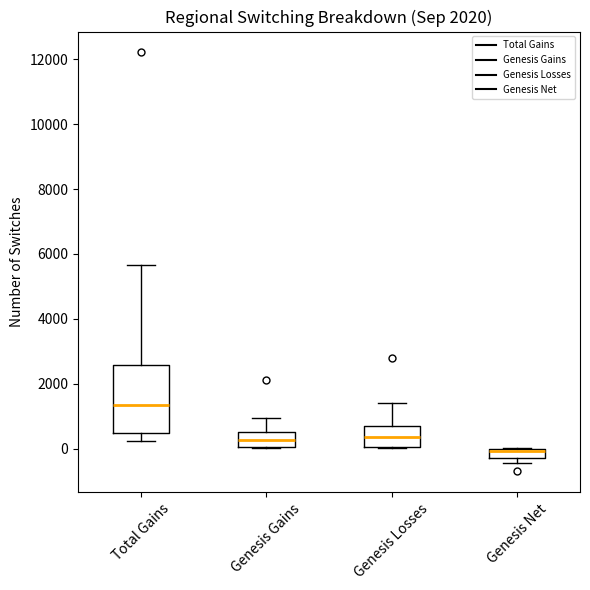

Which box is the tallest, from its lower edge to its upper edge?

Total Gains